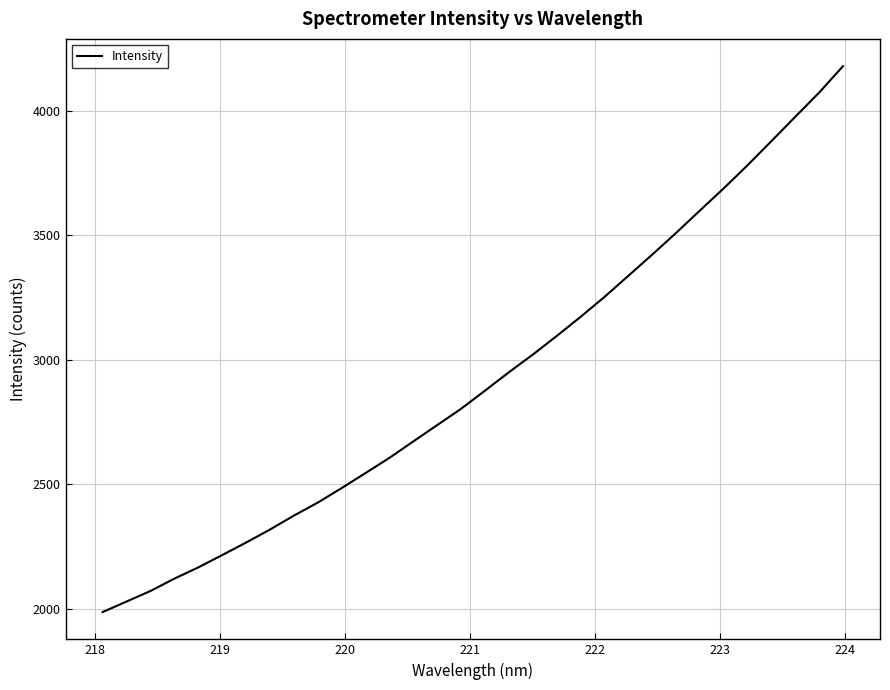

What is the difference between the maximum and minimum values?

2191.7